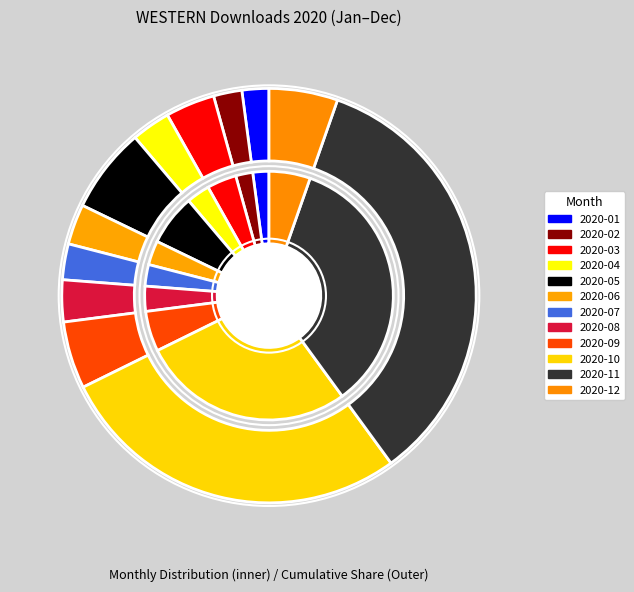

What percentage do 2020-02 and 2020-06 together represent?

5.4%